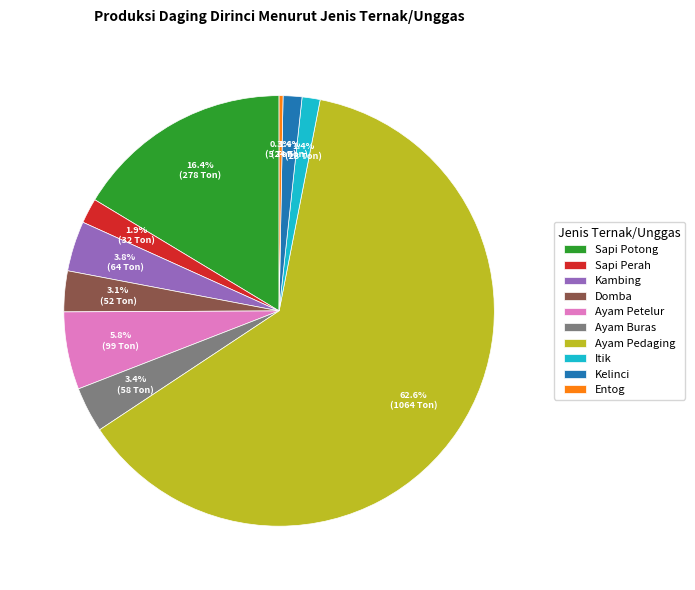

What is the ratio of the value at Itik to the value at Sapi Perah?

0.7